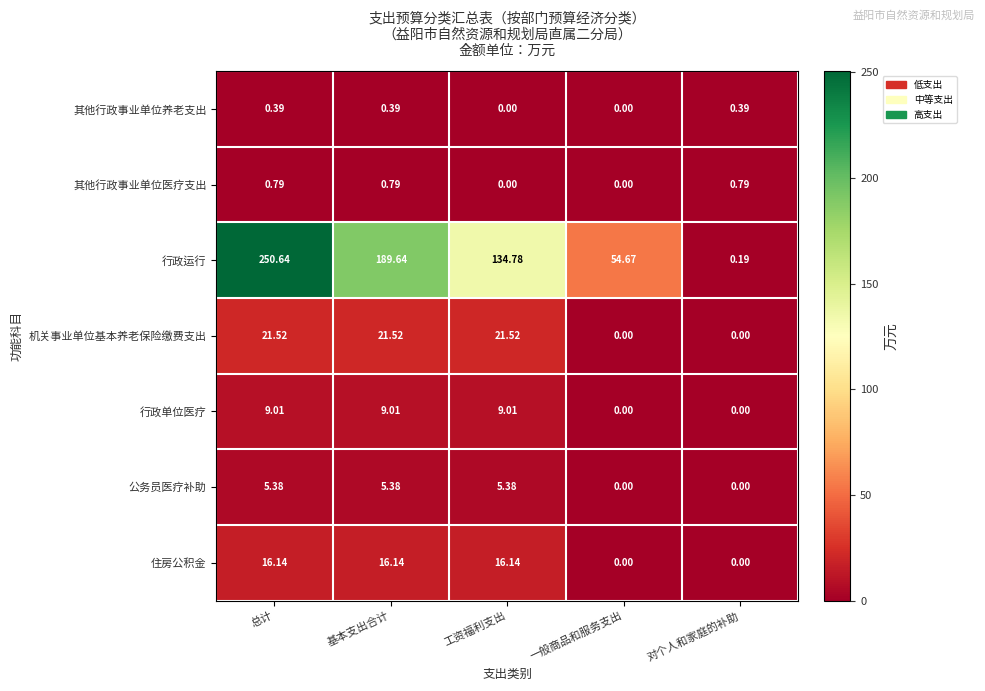

Which series has the largest total across all categories?

行政运行